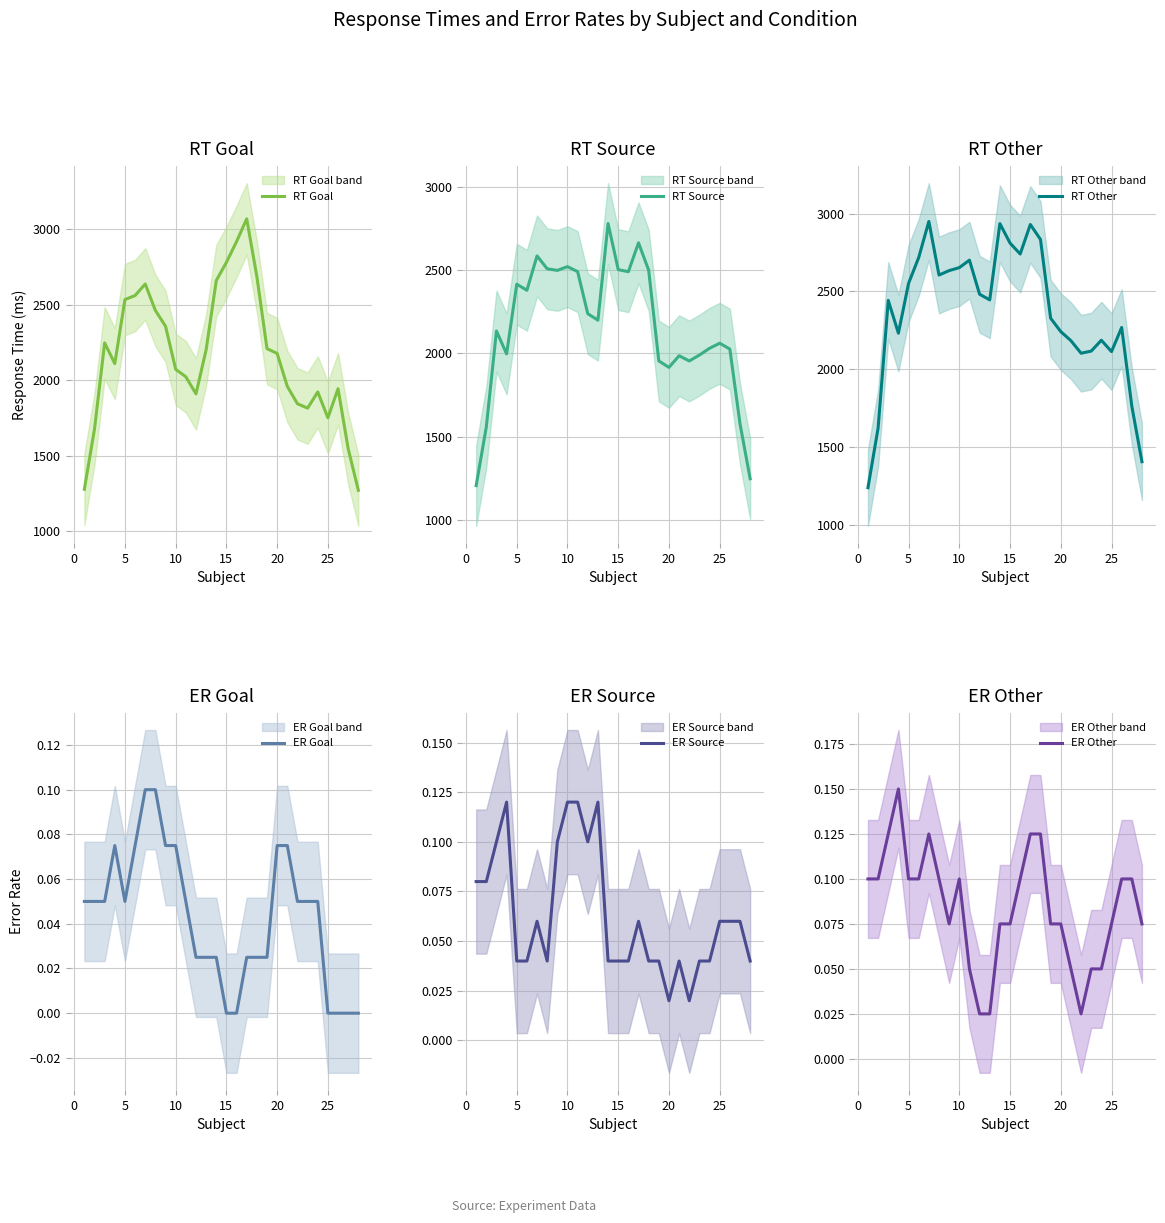

At 25, list the series in order from smallest to largest.

ER Source, ER Goal, ER Other, RT Source, RT Goal, RT Other